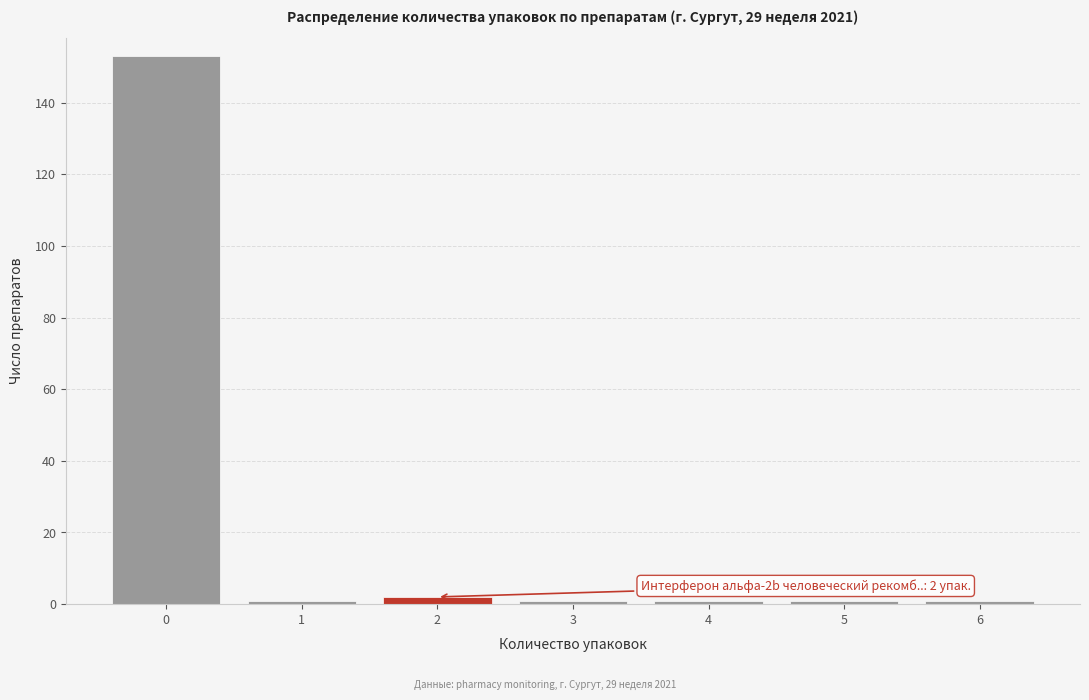

Reading right to left, list all the values displayed in this chart.

6=1	5=1	4=1	3=1	2=2	1=1	0=153